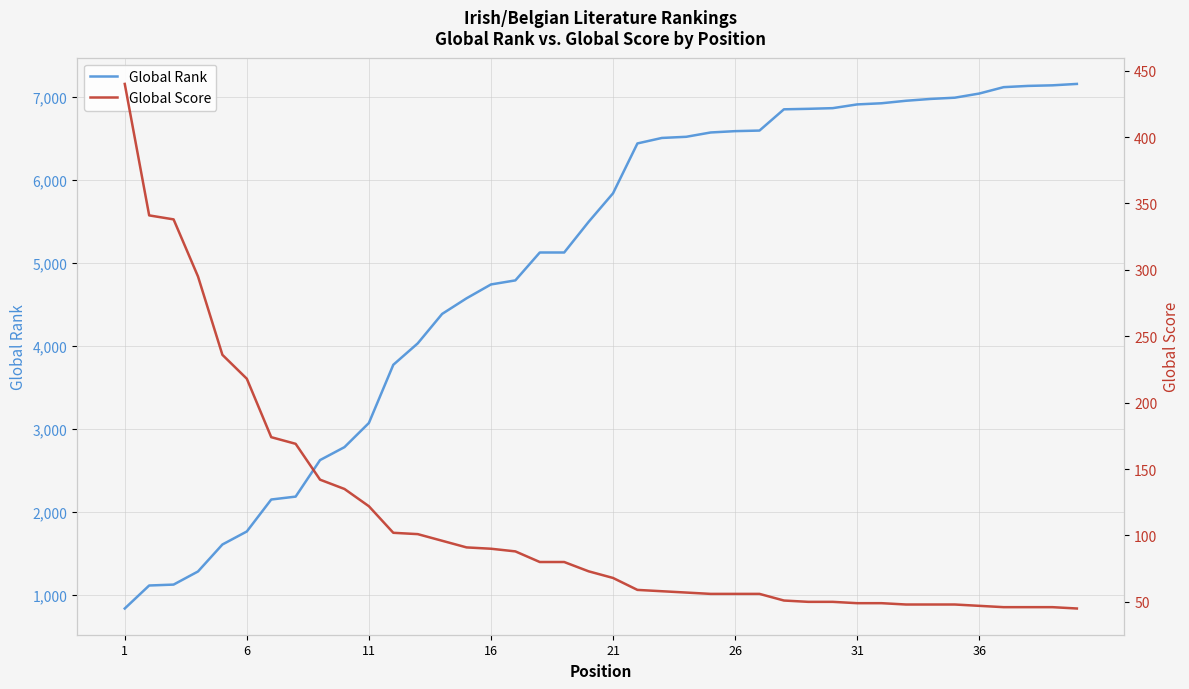

The value of Global Rank at 21 is 7794. True or false?

False